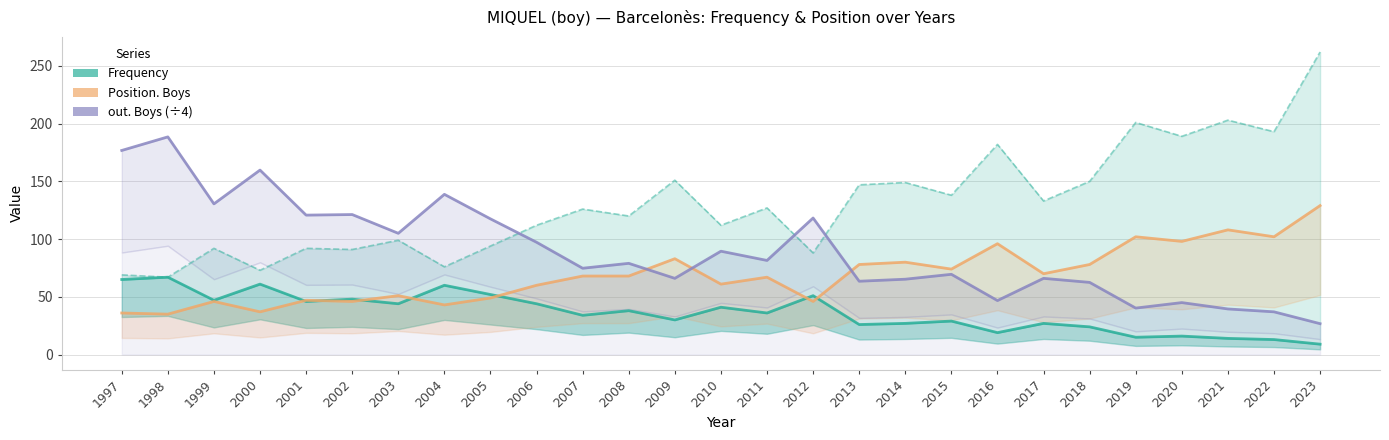

At how many categories does at least one series exceed 75?

24